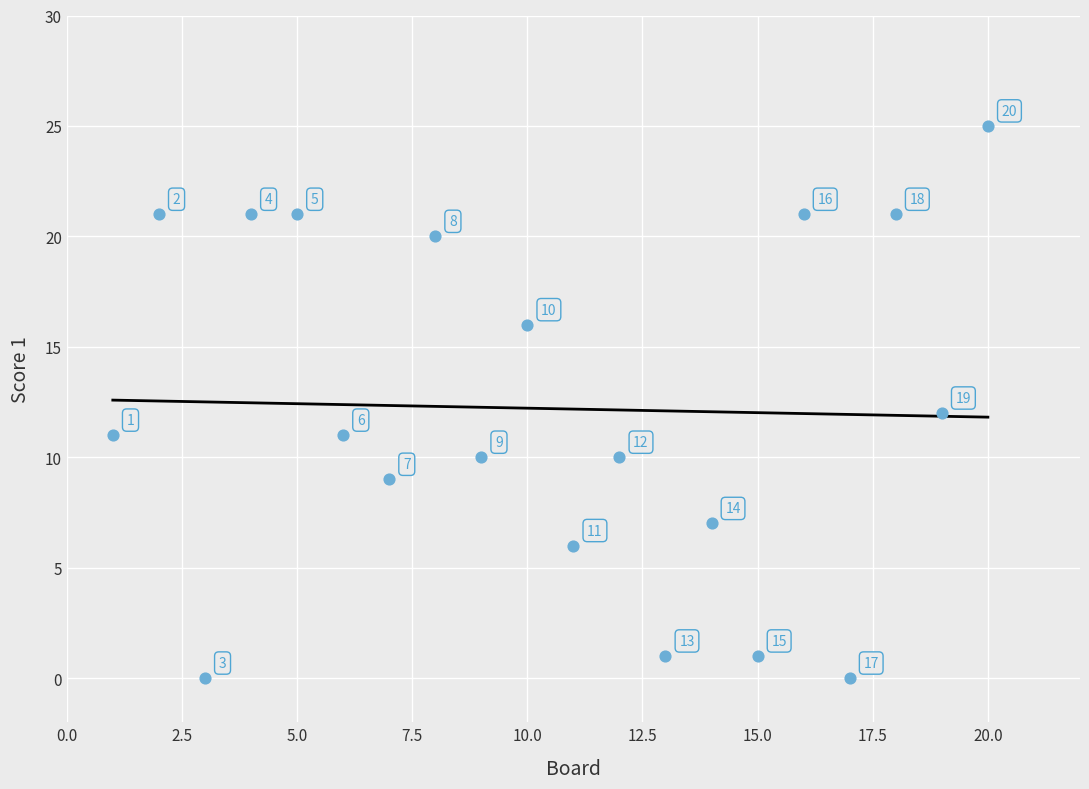

What is the range of Y values (max minus min)?

25